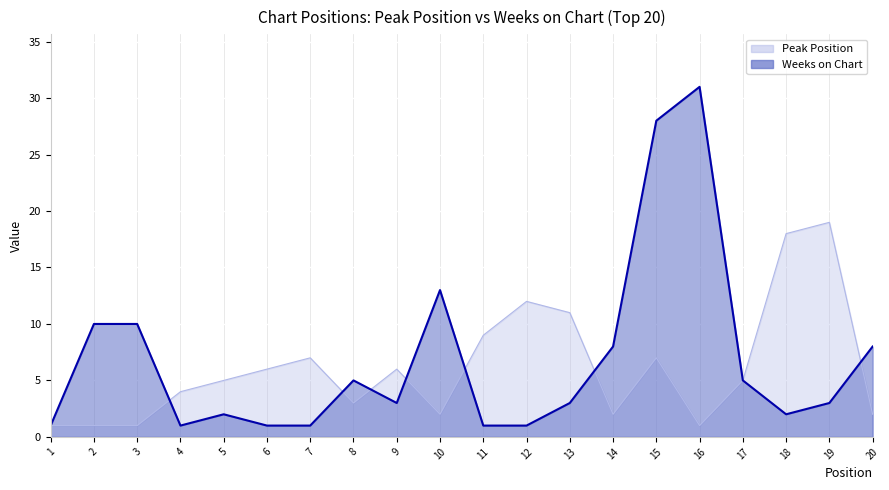

True or false: Peak Position has more than 1 interior local peaks.

True